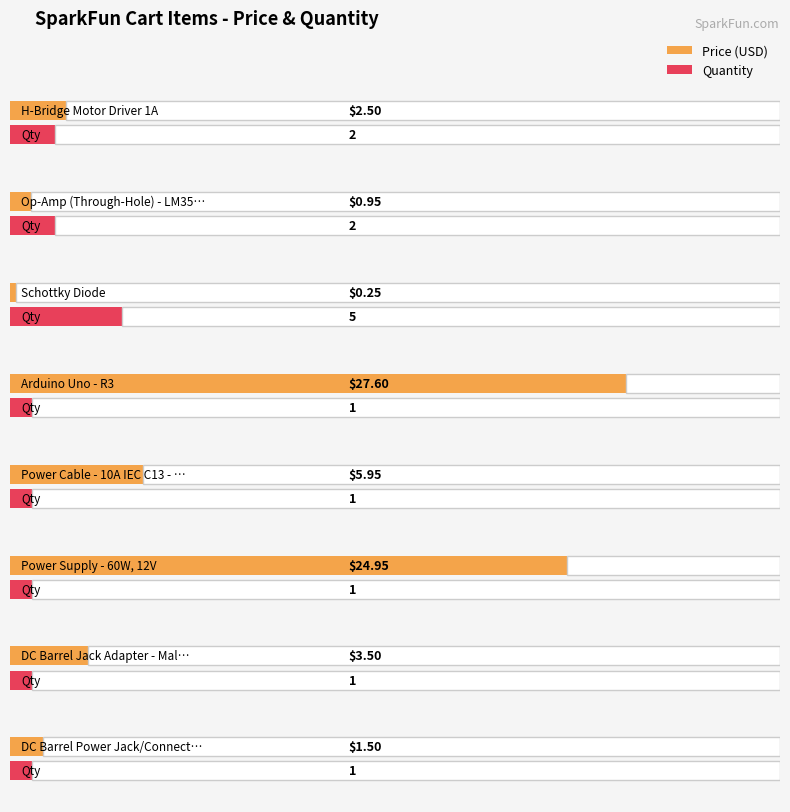

Rank the categories by value from highest to lowest.

Arduino Uno - R3, Power Supply - 60W, 12V, Power Cable - 10A IEC C13 - 2m, DC Barrel Jack Adapter - Male, H-Bridge Motor Driver 1A, DC Barrel Power Jack/Connector, Op-Amp (Through-Hole) - LM358, Schottky Diode